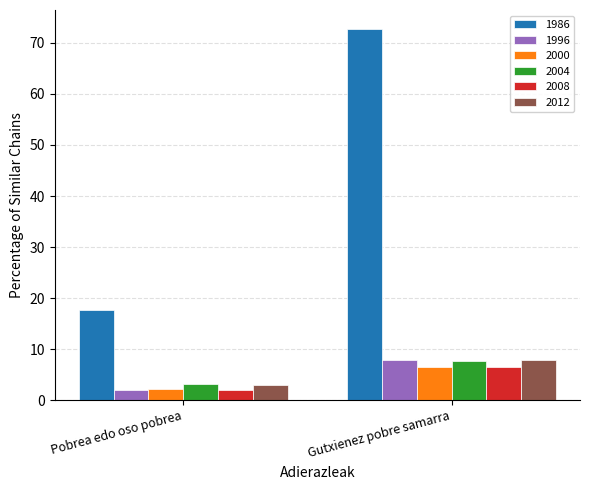

The 1986 series shows 121.1 at Gutxienez pobre samarra. True or false?

False